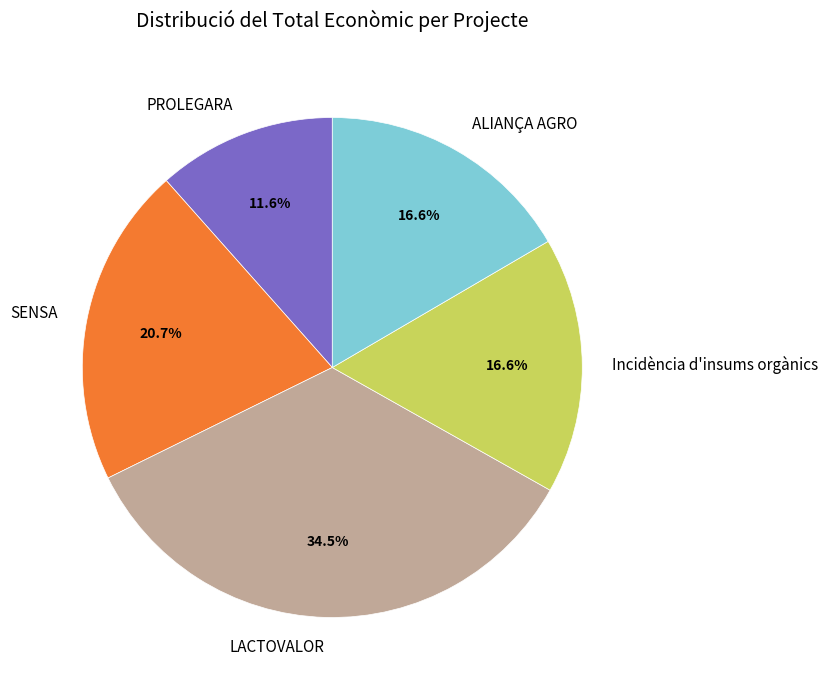

Combined, what portion of the pie is LACTOVALOR and ALIANÇA AGRO?

51.1%